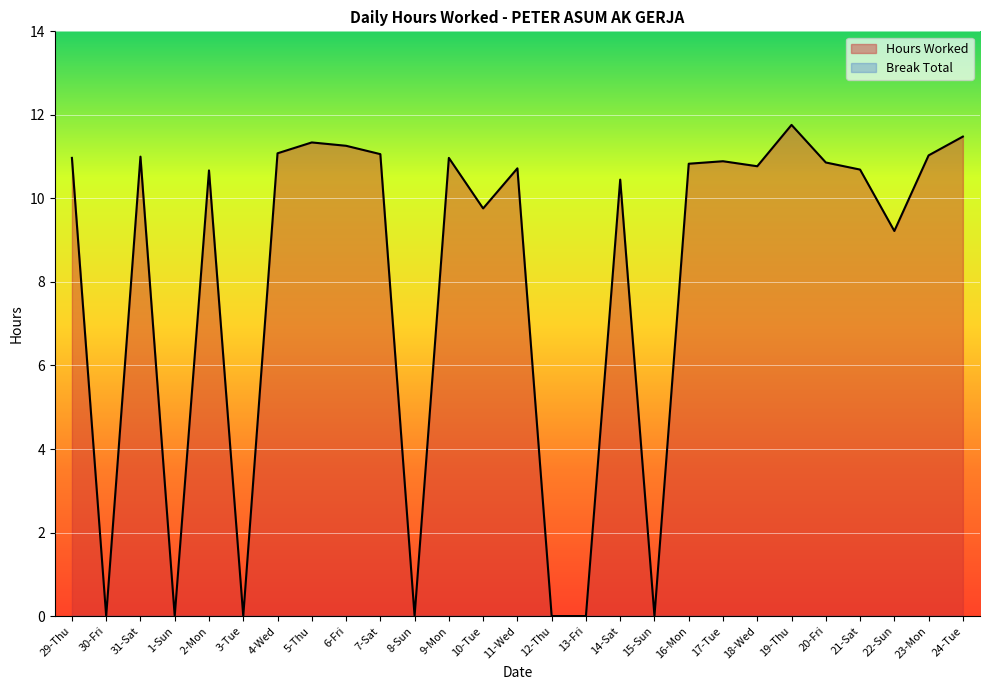

What position from the right is 7-Sat?

18